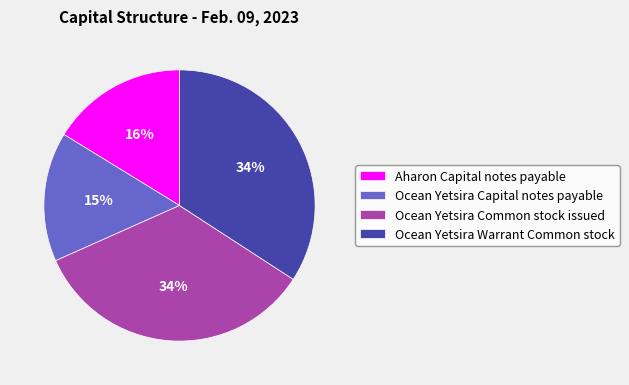

How many segments does this pie chart have?

4